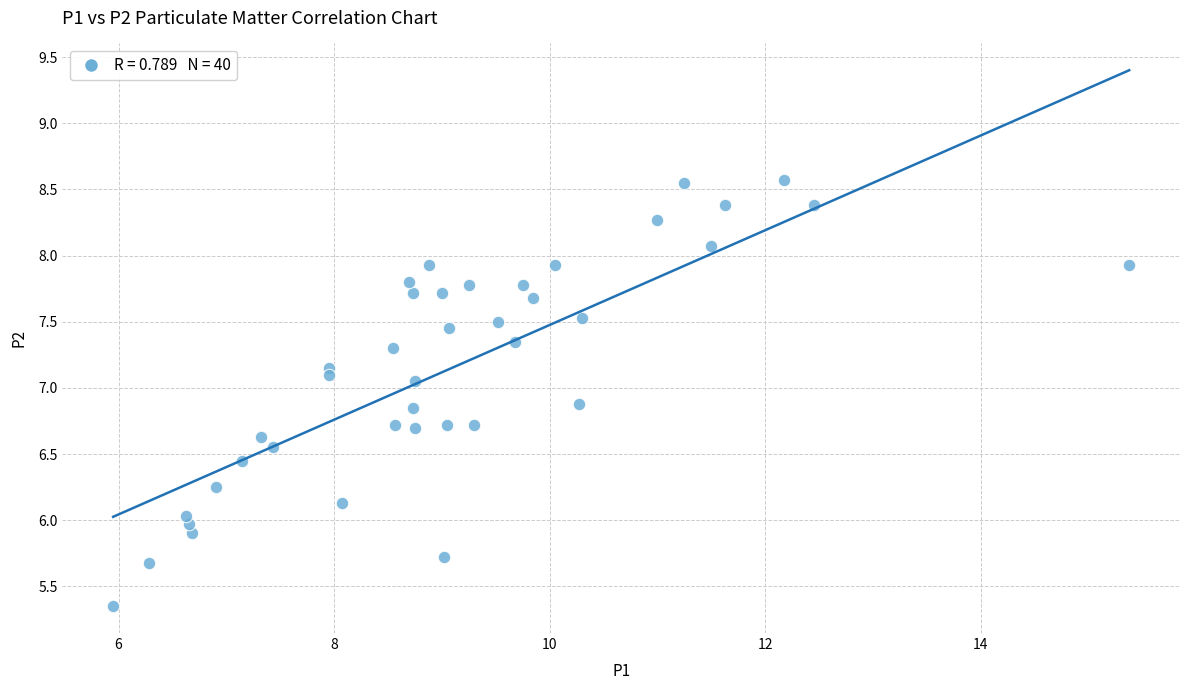

What is the range of Y values (max minus min)?

3.2